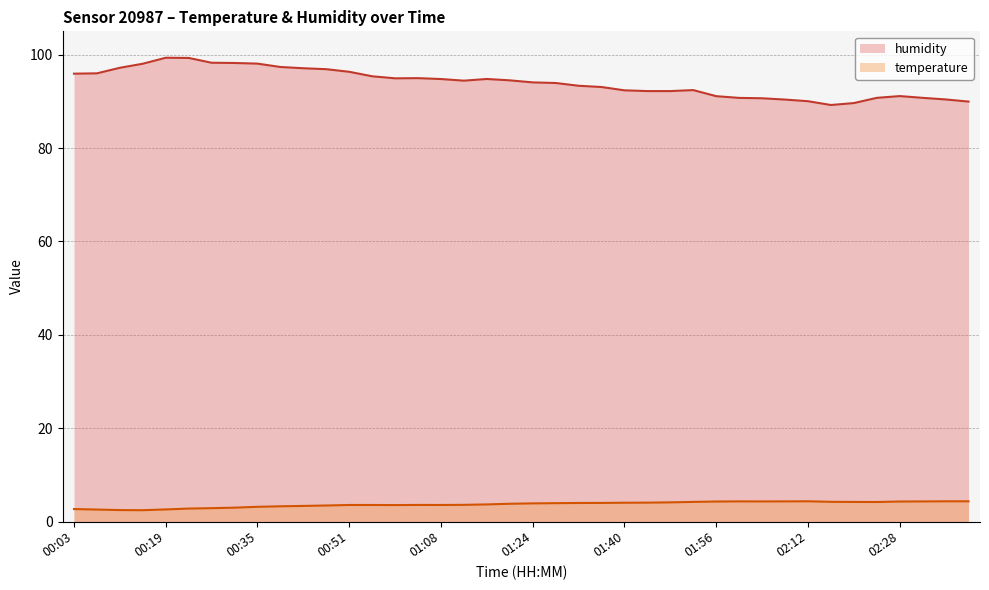

Which series has the largest range (max minus min)?

humidity